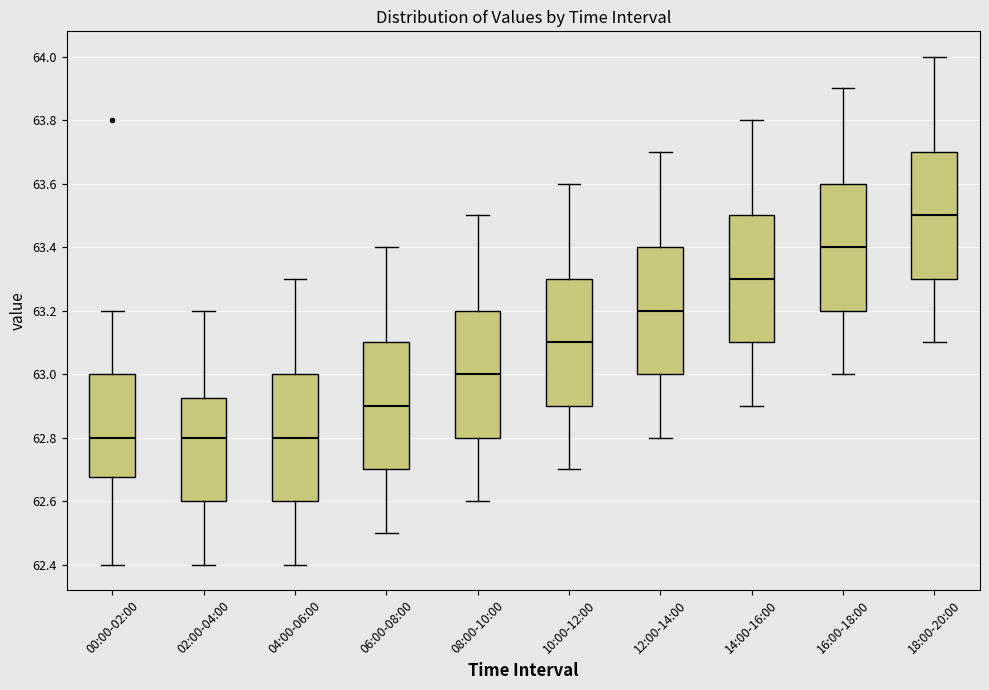

Reading left to right, transcribe this box plot: for each box, give where its median line is, the range the box spans, and where its two whiskers end, as read against the y-axis. The values are not printed on the chart, so give them approximately, as read against the axis.

00:00-02:00: median 62.80, box 62.68 to 63.00, whiskers 62.40 to 63.20
02:00-04:00: median 62.80, box 62.60 to 62.92, whiskers 62.40 to 63.20
04:00-06:00: median 62.80, box 62.60 to 63.00, whiskers 62.40 to 63.30
06:00-08:00: median 62.90, box 62.70 to 63.10, whiskers 62.50 to 63.40
08:00-10:00: median 63.00, box 62.80 to 63.20, whiskers 62.60 to 63.50
10:00-12:00: median 63.10, box 62.90 to 63.30, whiskers 62.70 to 63.60
12:00-14:00: median 63.20, box 63.00 to 63.40, whiskers 62.80 to 63.70
14:00-16:00: median 63.30, box 63.10 to 63.50, whiskers 62.90 to 63.80
16:00-18:00: median 63.40, box 63.20 to 63.60, whiskers 63.00 to 63.90
18:00-20:00: median 63.50, box 63.30 to 63.70, whiskers 63.10 to 64.00